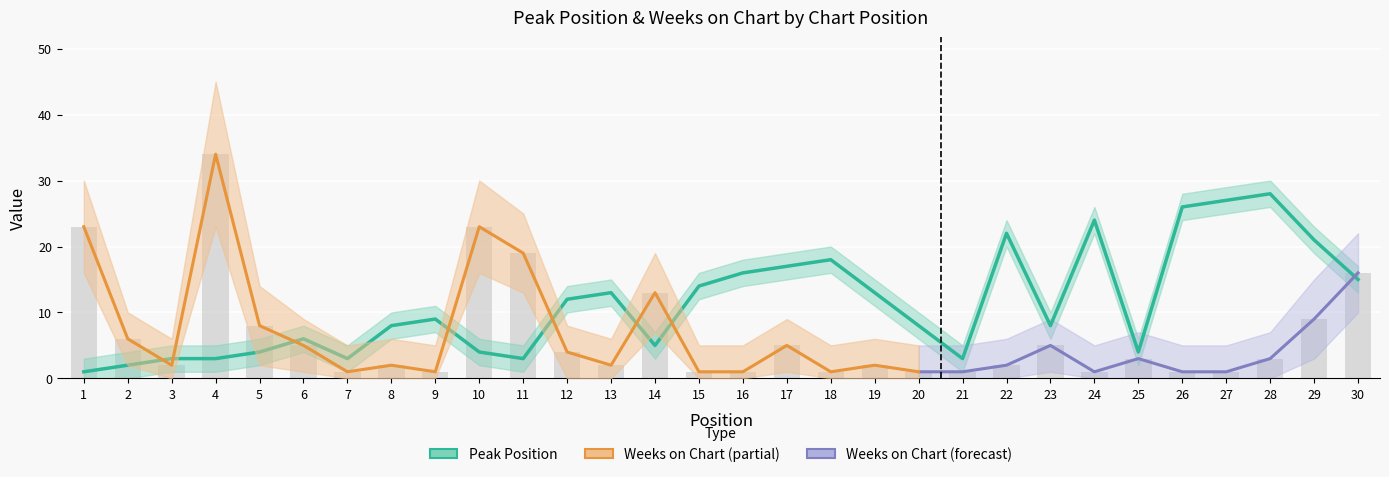

At 1, list the series in order from smallest to largest.

Peak Position, Weeks on Chart